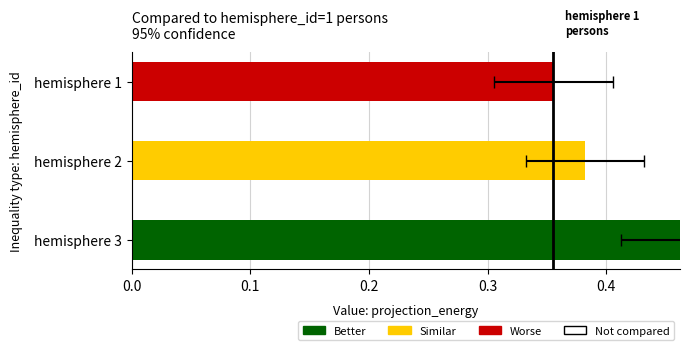

What is the total value across all series at hemisphere_id 2?

0.4